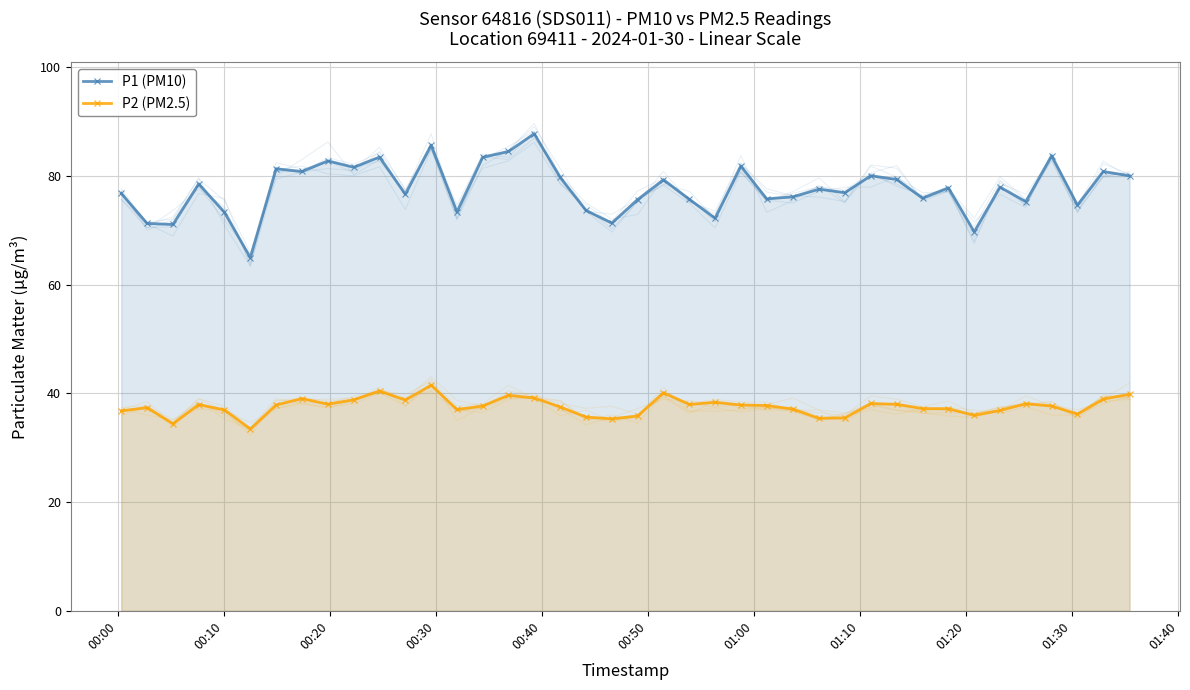

What are all the series names shown in the legend?

P1 (PM10), P2 (PM2.5)